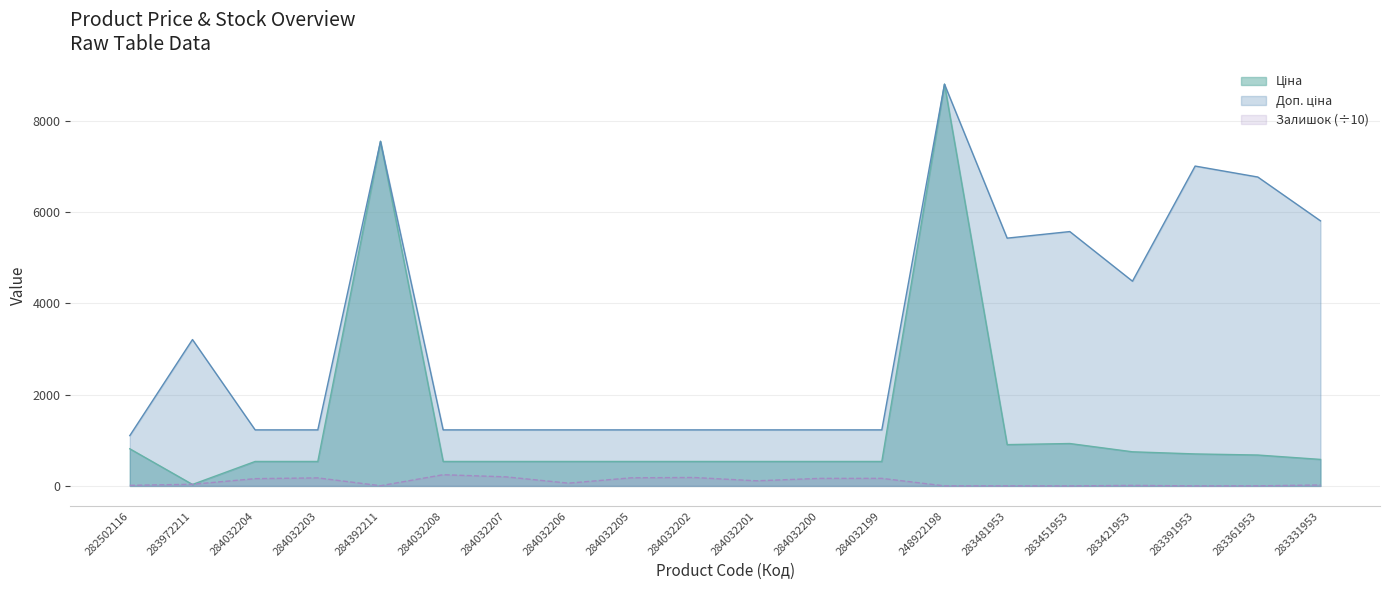

List the series in order of their overall mean, highest first.

Доп. ціна, Ціна, Залишок